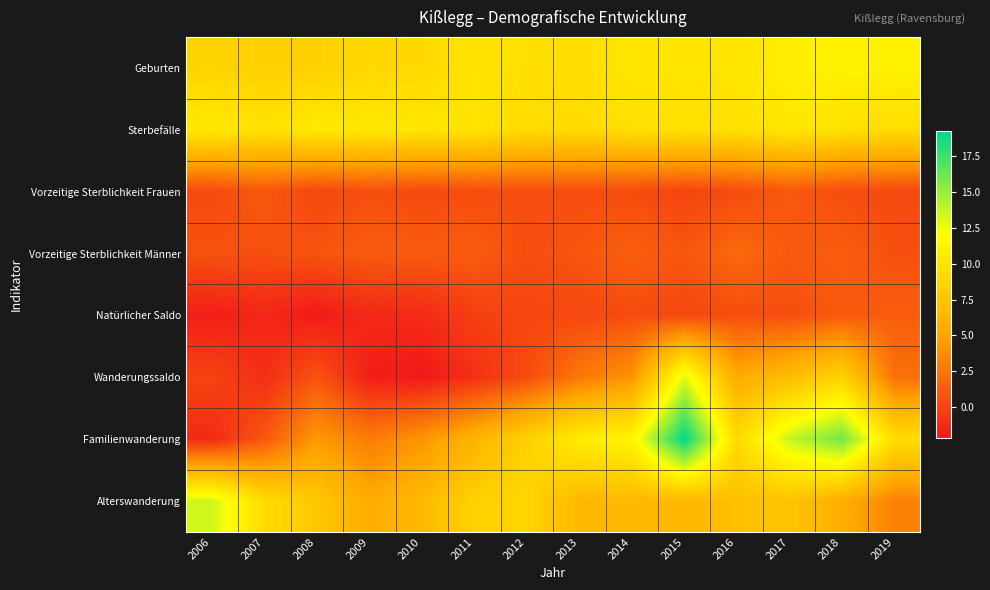

Reading right to left, list all the values displayed in this chart.

Geburten: 2019=10.9	2018=11.0	2017=10.7	2016=10.1	2015=10.1	2014=10.1	2013=9.5	2012=9.6	2011=10.0	2010=9.0	2009=9.0	2008=8.4	2007=8.4	2006=8.7
Sterbefälle: 2019=9.5	2018=9.8	2017=10.3	2016=9.7	2015=9.8	2014=9.6	2013=9.3	2012=9.4	2011=10.0	2010=10.2	2009=10.3	2008=10.5	2007=9.8	2006=10.4
Vorzeitige Sterblichkeit Frauen: 2019=0.4	2018=0.6	2017=1.1	2016=0.5	2015=0.2	2014=0.5	2013=0.6	2012=0.6	2011=0.6	2010=0.4	2009=0.7	2008=0.3	2007=1.1	2006=0.5
Vorzeitige Sterblichkeit Männer: 2019=0.7	2018=1.4	2017=1.2	2016=2.0	2015=1.0	2014=1.5	2013=1.0	2012=0.6	2011=1.3	2010=1.3	2009=1.3	2008=0.9	2007=0.7	2006=0.8
Natürlicher Saldo: 2019=1.4	2018=1.2	2017=0.6	2016=0.6	2015=0.3	2014=0.5	2013=0.3	2012=0.2	2011=-0.1	2010=-1.2	2009=-1.3	2008=-2.0	2007=-1.4	2006=-1.8
Wanderungssaldo: 2019=2.3	2018=8.6	2017=6.9	2016=5.5	2015=12.9	2014=4.1	2013=2.7	2012=0.5	2011=-0.9	2010=-2.1	2009=-1.8	2008=0.9	2007=-1.0	2006=0.1
Familienwanderung: 2019=9.4	2018=16.0	2017=13.7	2016=9.2	2015=19.2	2014=11.3	2013=10.7	2012=8.5	2011=6.1	2010=4.2	2009=2.9	2008=4.4	2007=1.1	2006=-1.2
Alterswanderung: 2019=3.2	2018=5.7	2017=7.4	2016=7.1	2015=6.4	2014=6.6	2013=6.5	2012=8.8	2011=8.5	2010=6.6	2009=5.5	2008=7.7	2007=9.3	2006=13.4